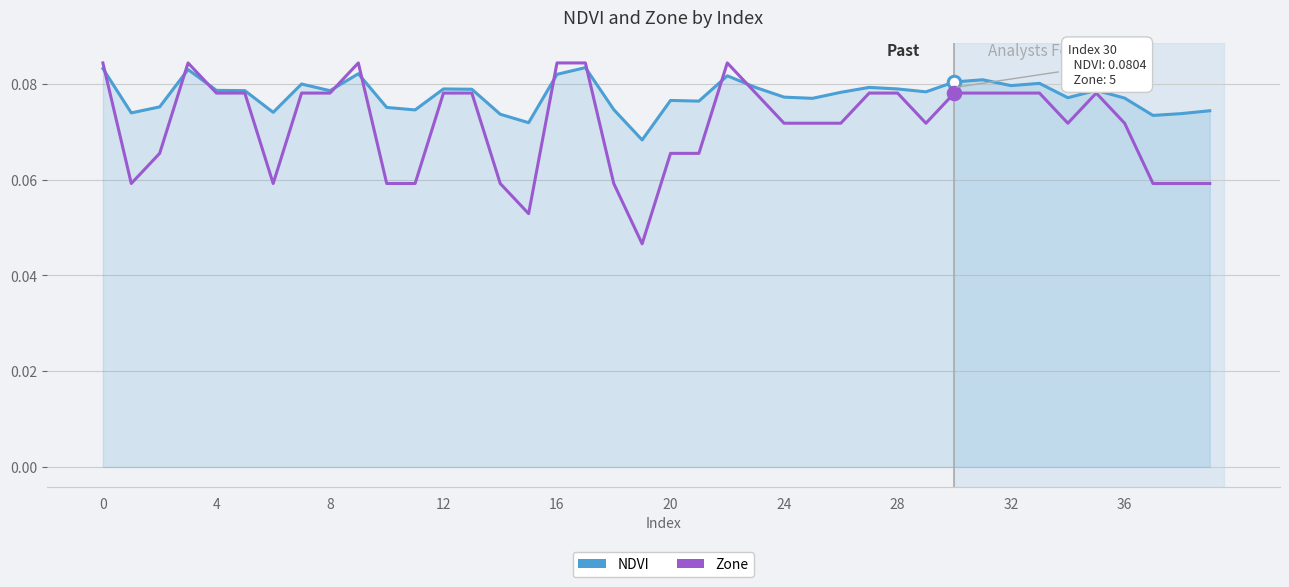

Which series has the largest range (max minus min)?

Zone